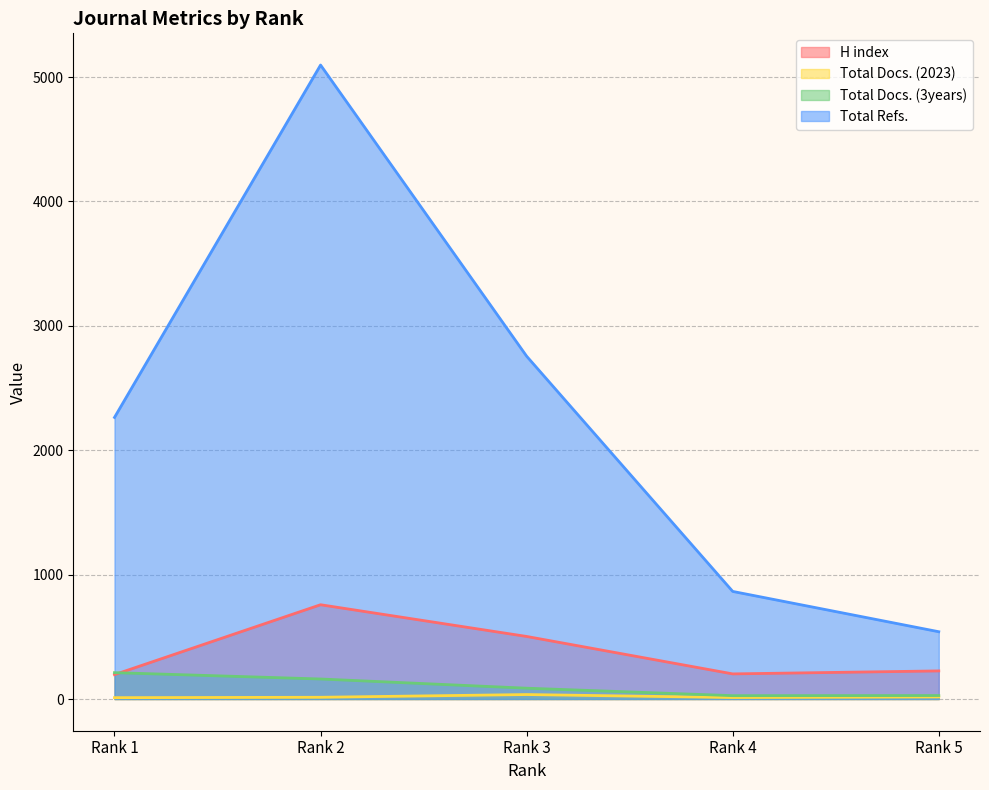

At how many categories does at least one series exceed 2862?

1